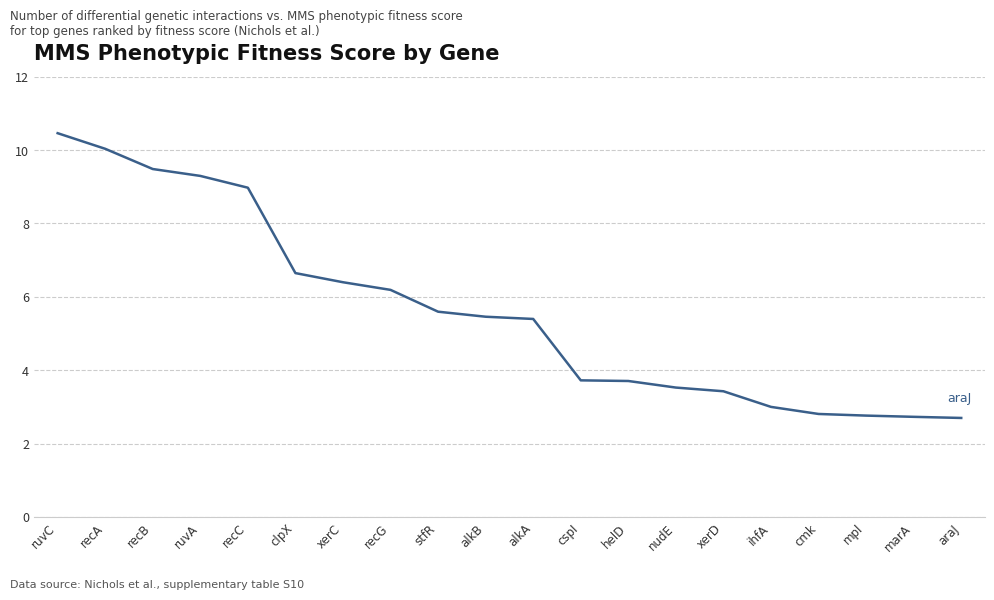

Which label corresponds to the largest value in the chart?

ruvC